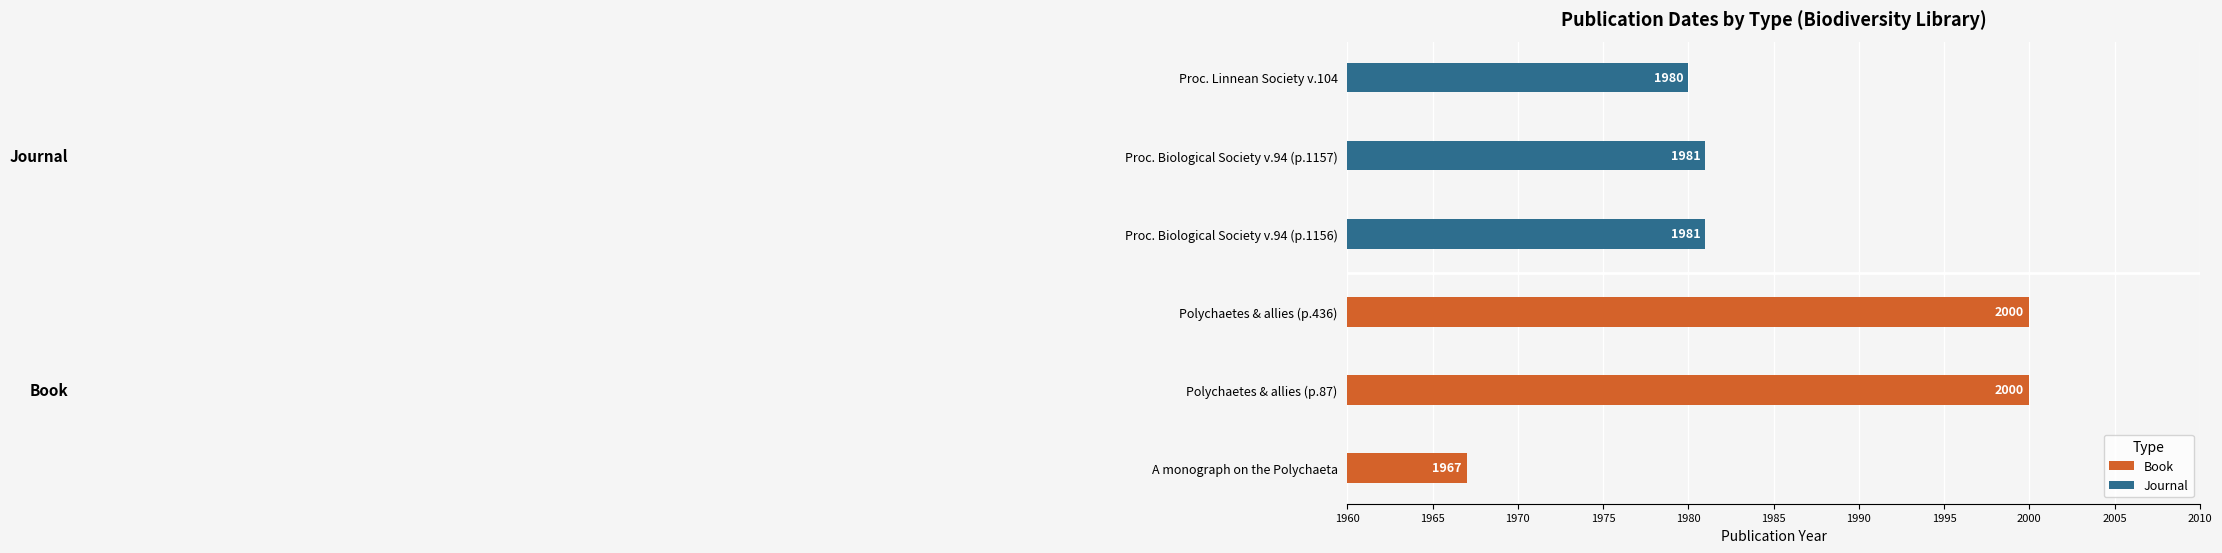

Is it true that Journal equals 6 at Proc. Biological Society v.94 (p.1156)?

False